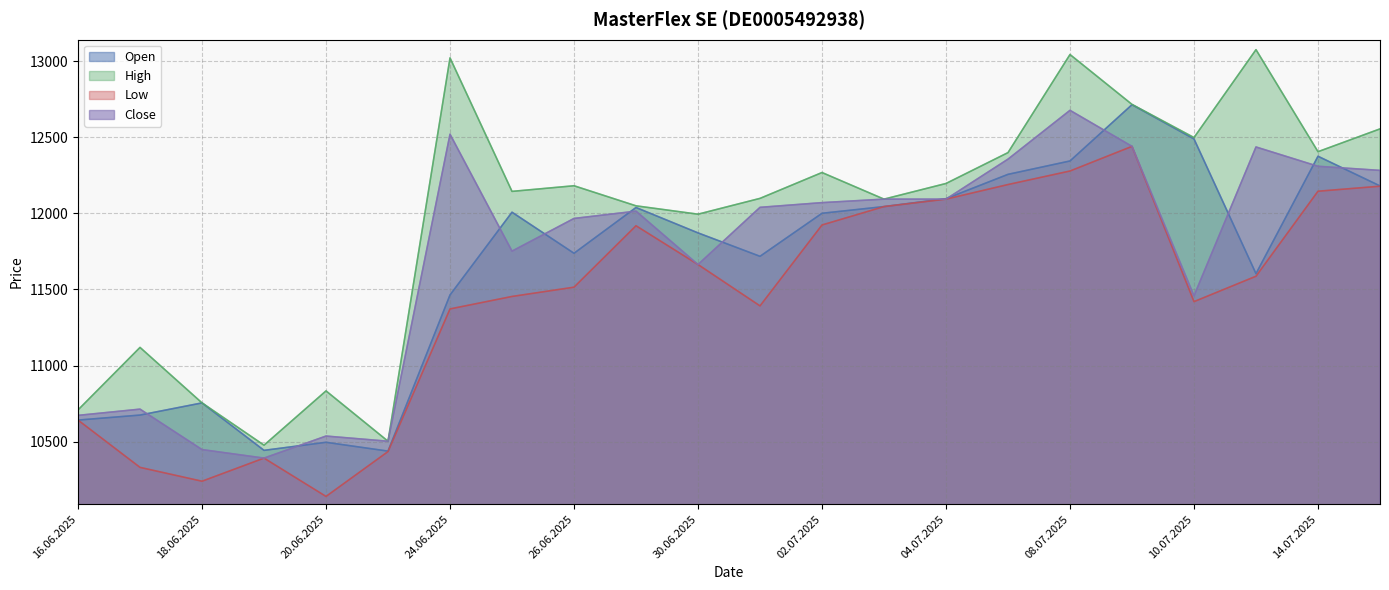

Which series changed the most between 19.06.2025 and 25.06.2025?

High